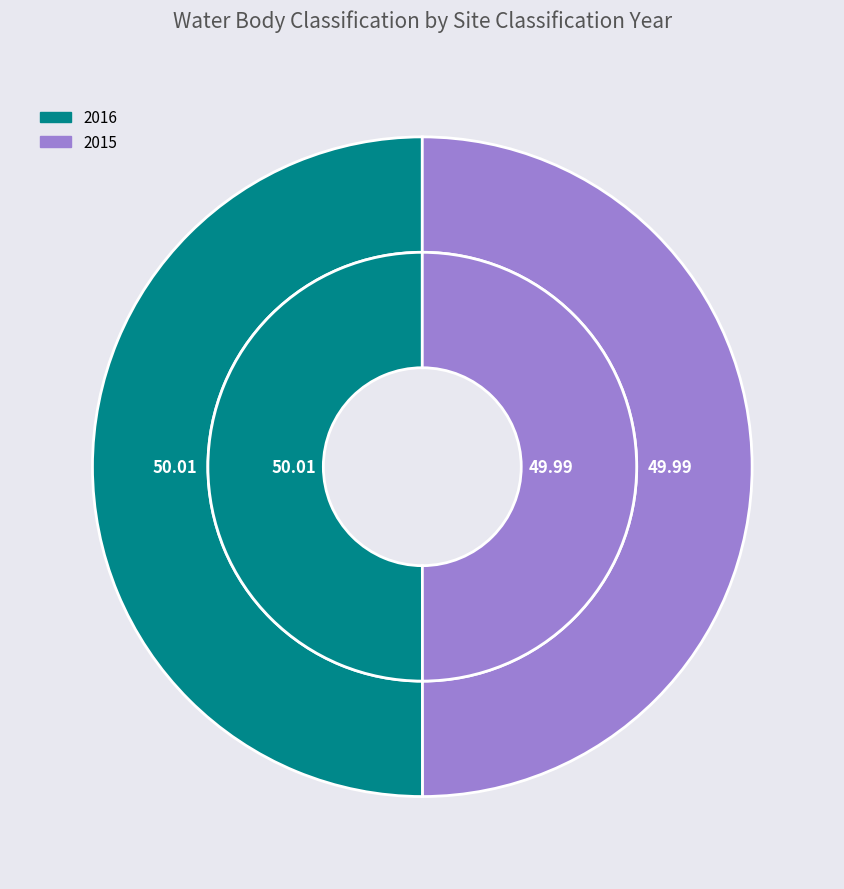

The 2016 slice represents 50% of the pie. True or false?

True